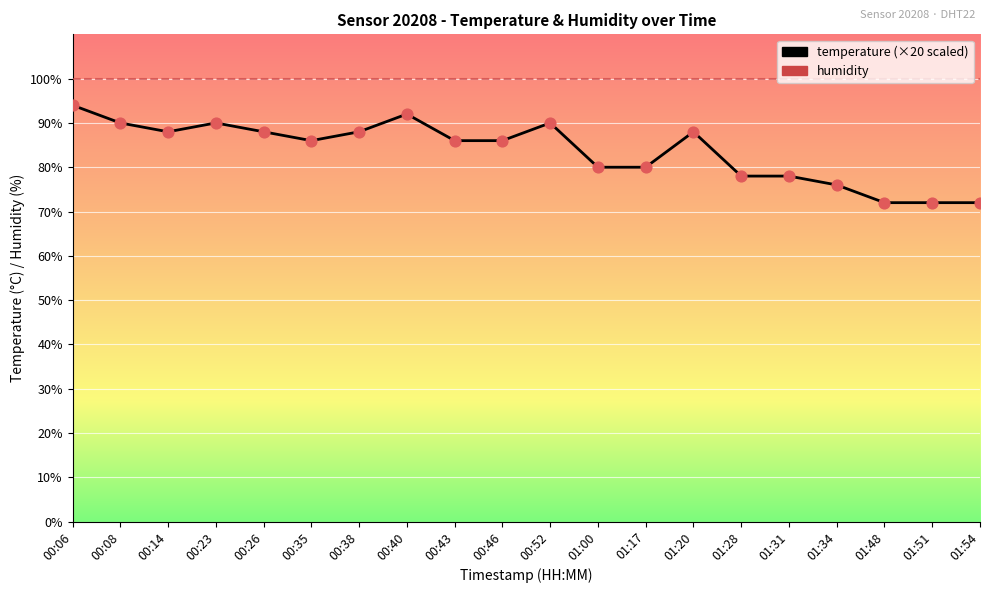

What is the difference between the highest and lowest values at 00:43?

13.9